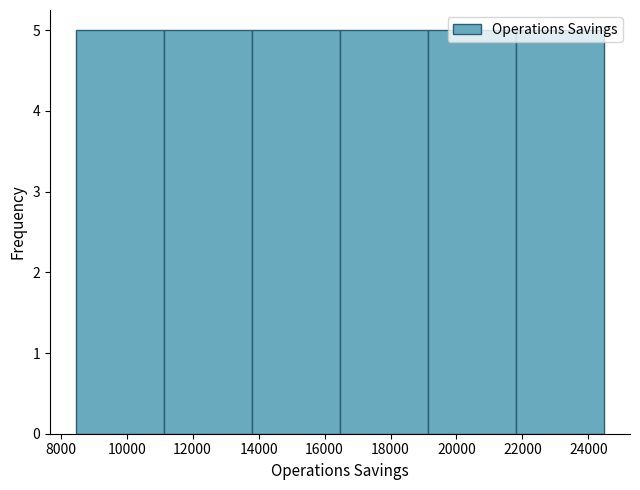

Reading left to right, transcribe this chart: for each bar, give the range it covers on the x-axis and its height. Neither the bar edges nor the heights are printed on the chart, so give them approximately, as read against the axes.

8400 to 11200: 5
11200 to 13800: 5
13800 to 16400: 5
16400 to 19200: 5
19200 to 21800: 5
21800 to 24400: 5